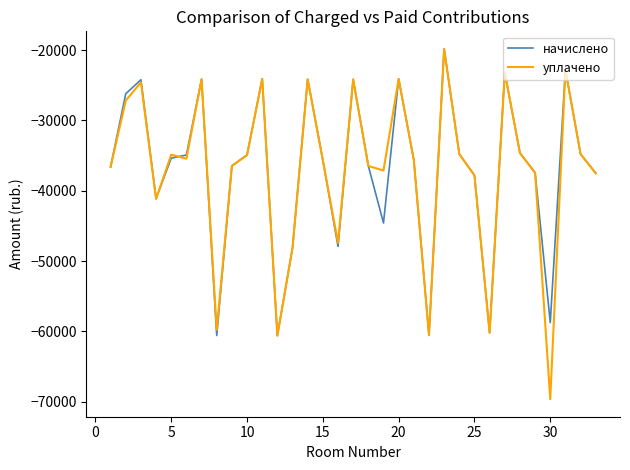

Which series has the widest spread of values?

уплачено